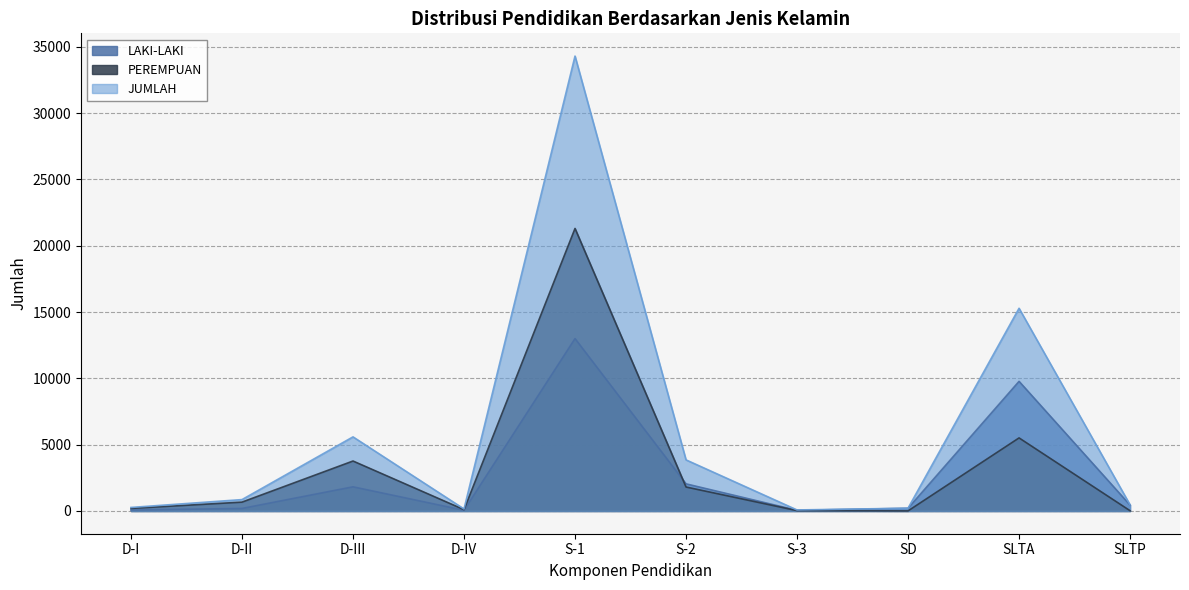

Reading left to right, transcribe all the data shown in this chart.

LAKI-LAKI: D-I=73	D-II=190	D-III=1821	D-IV=51	S-1=12999	S-2=2046	S-3=50	SD=203	SLTA=9775	SLTP=444
PEREMPUAN: D-I=193	D-II=668	D-III=3767	D-IV=99	S-1=21305	S-2=1807	S-3=27	SD=6	SLTA=5510	SLTP=20
JUMLAH: D-I=266	D-II=858	D-III=5588	D-IV=150	S-1=34304	S-2=3853	S-3=77	SD=209	SLTA=15285	SLTP=464